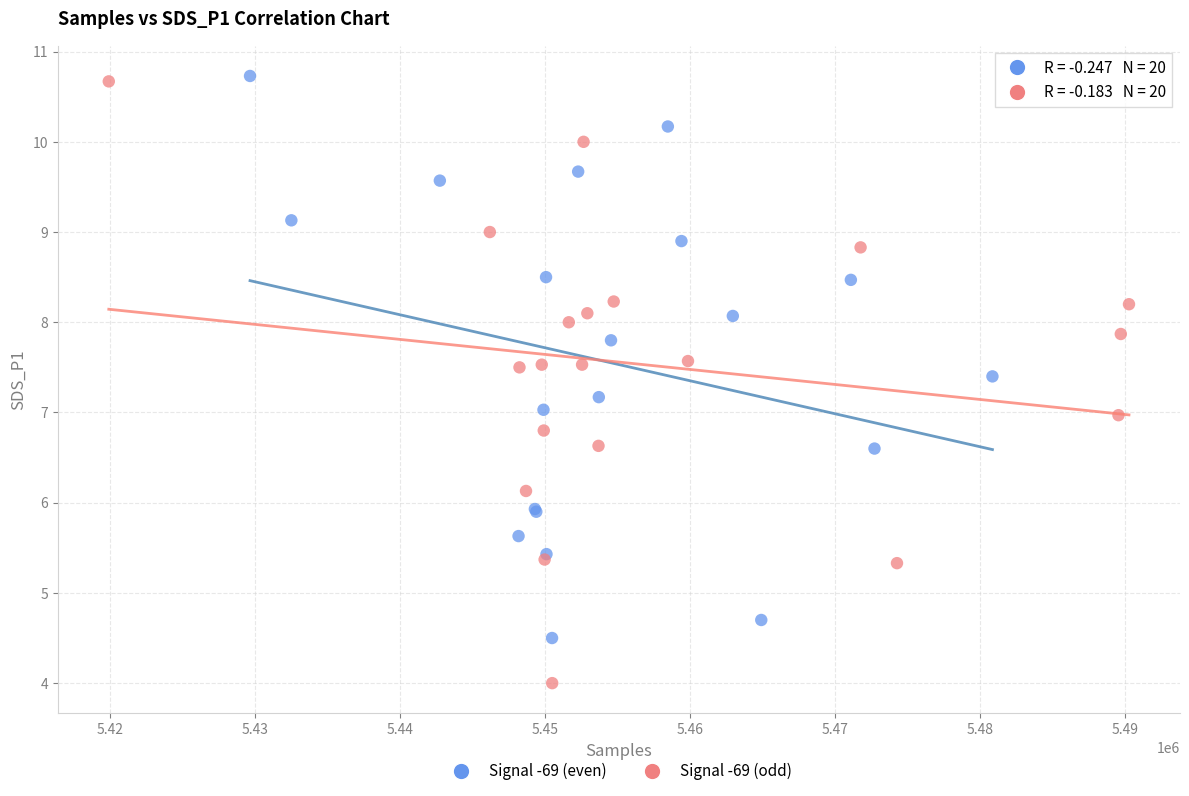

Which series has the largest Y range (max minus min)?

Signal -69 (odd)